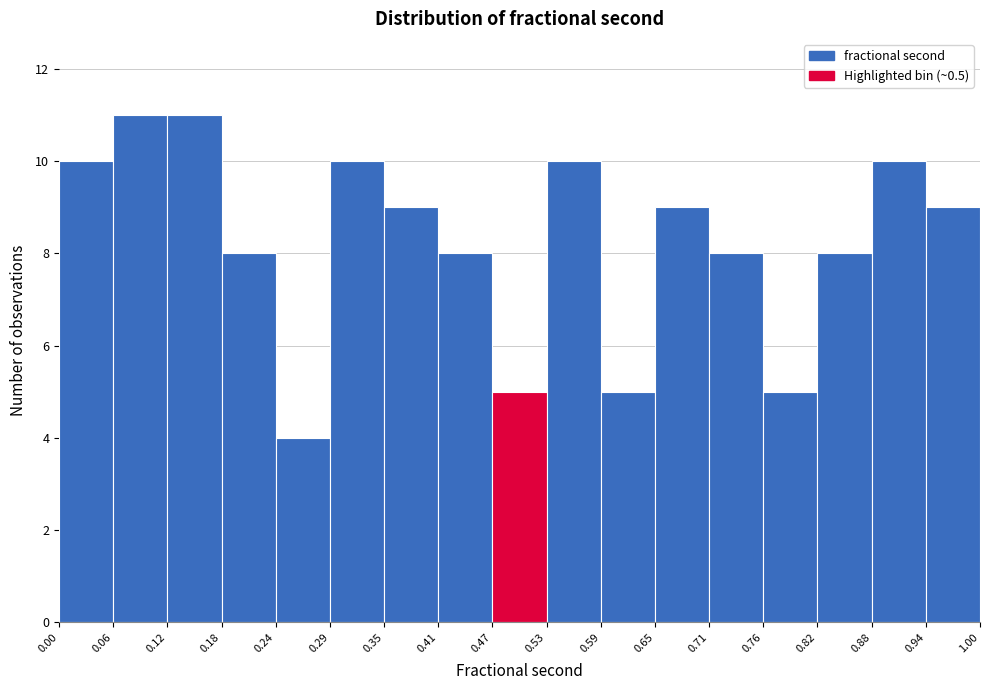

Reading left to right, transcribe this chart: for each bar, give the range it covers on the x-axis and its height. The values are not printed on the chart, so give them approximately, as read against the axis.

0.00 to 0.06: 10
0.06 to 0.12: 11
0.12 to 0.18: 11
0.18 to 0.24: 8
0.24 to 0.29: 4
0.29 to 0.35: 10
0.35 to 0.41: 9
0.41 to 0.47: 8
0.47 to 0.53: 5
0.53 to 0.59: 10
0.59 to 0.65: 5
0.65 to 0.71: 9
0.71 to 0.76: 8
0.76 to 0.82: 5
0.82 to 0.88: 8
0.88 to 0.94: 10
0.94 to 1.00: 9